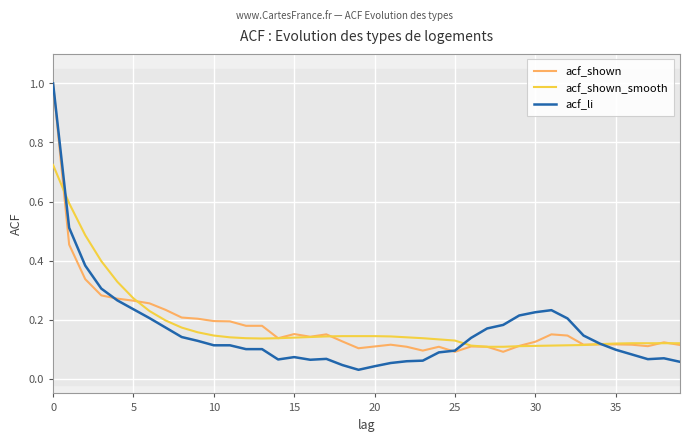

Read the acf_shown_smooth value at 11.

0.1